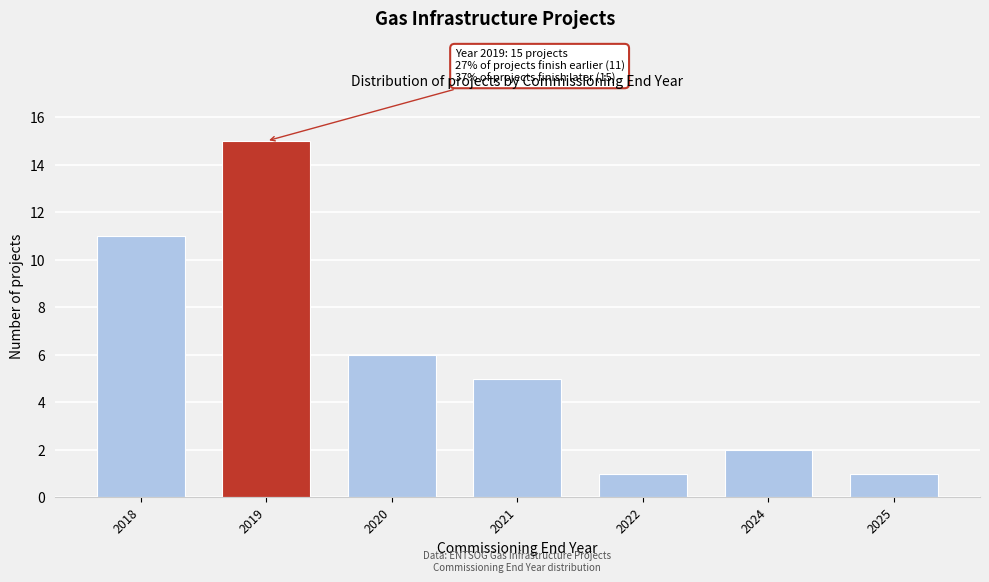

Reading right to left, list all the values displayed in this chart.

2025=1	2024=2	2022=1	2021=5	2020=6	2019=15	2018=11